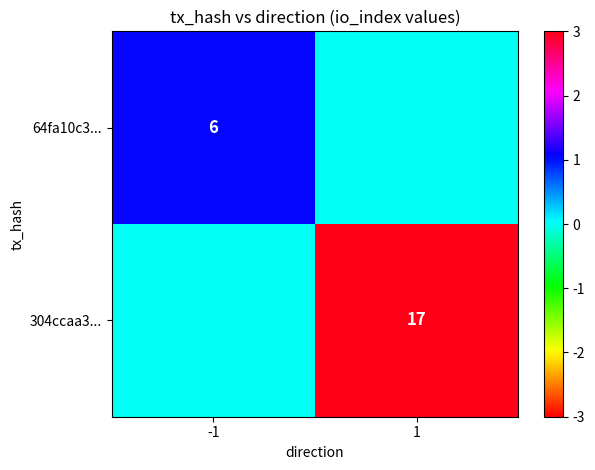

Is it true that 304ccaa3... equals 17 at 1?

True